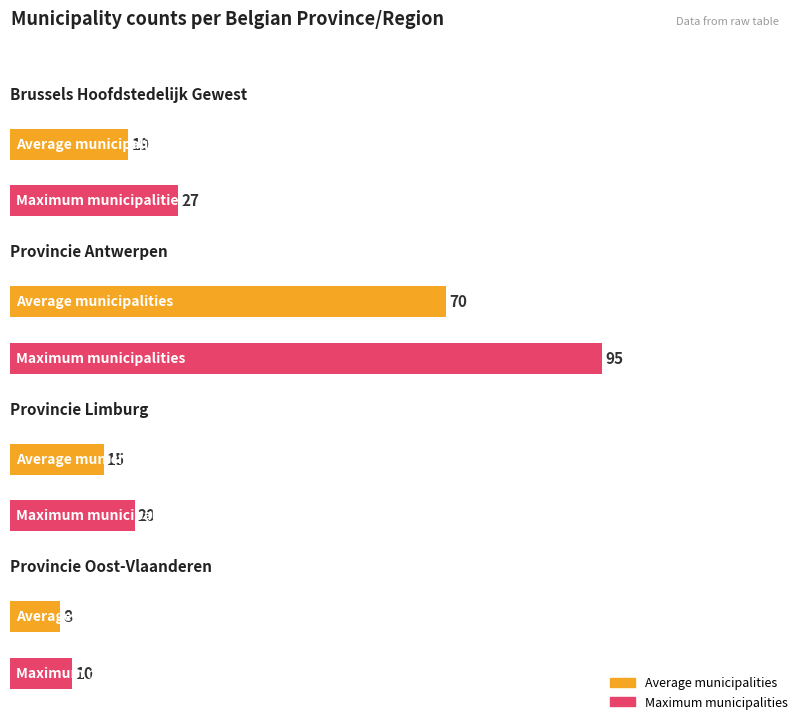

True or false: Provincie Limburg has a value of 0 at Provincie Oost-Vlaanderen.

True